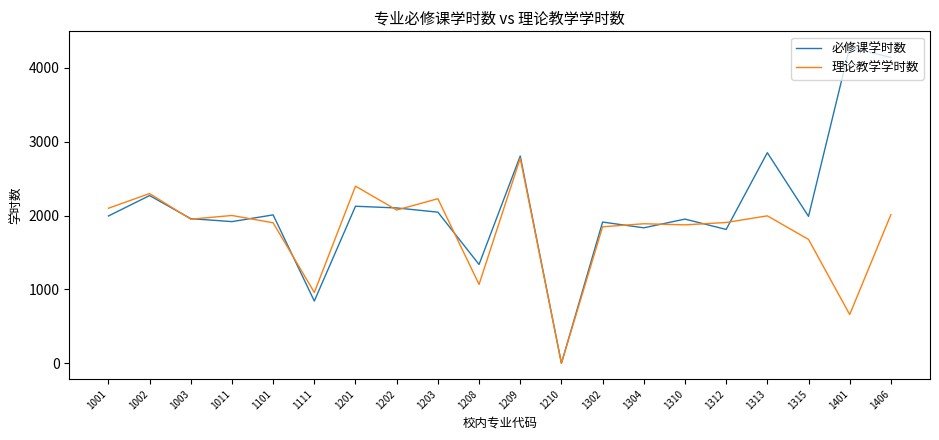

The value of 理论教学学时数 at 1101 is 1902. True or false?

True